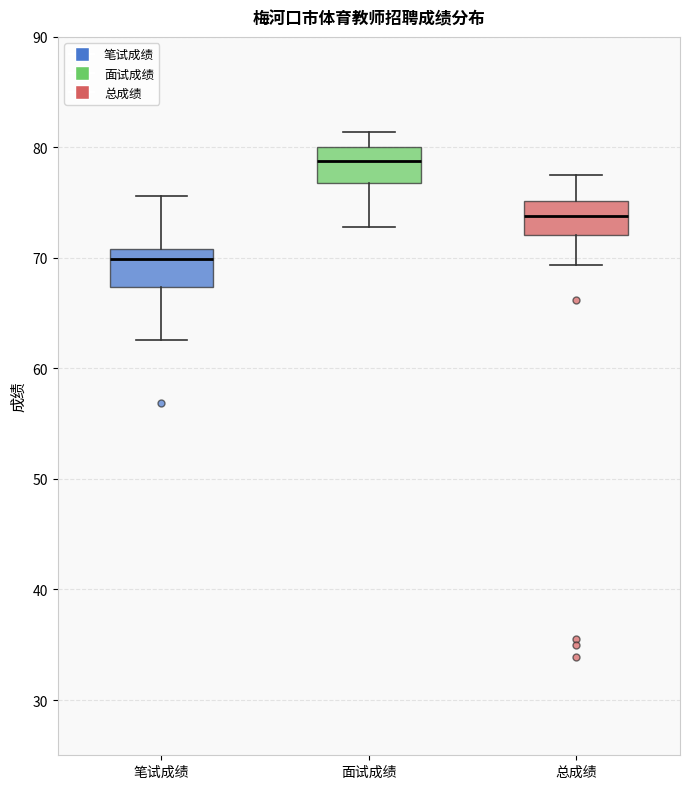

Reading left to right, transcribe this box plot: for each box, give where its median line is, the range the box spans, and where its two whiskers end, as read against the y-axis. The values are not printed on the chart, so give them approximately, as read against the axis.

笔试成绩: median 70, box 67 to 71, whiskers 63 to 76
面试成绩: median 79, box 77 to 80, whiskers 73 to 81
总成绩: median 74, box 72 to 75, whiskers 69 to 78